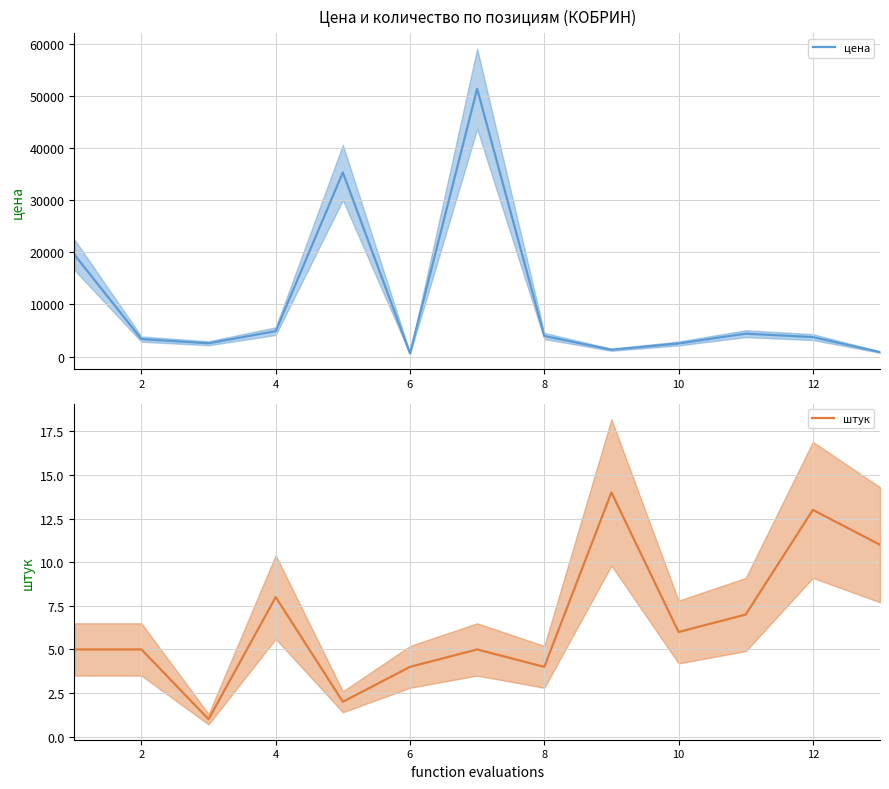

The value of цена at 4 is 4894. True or false?

True